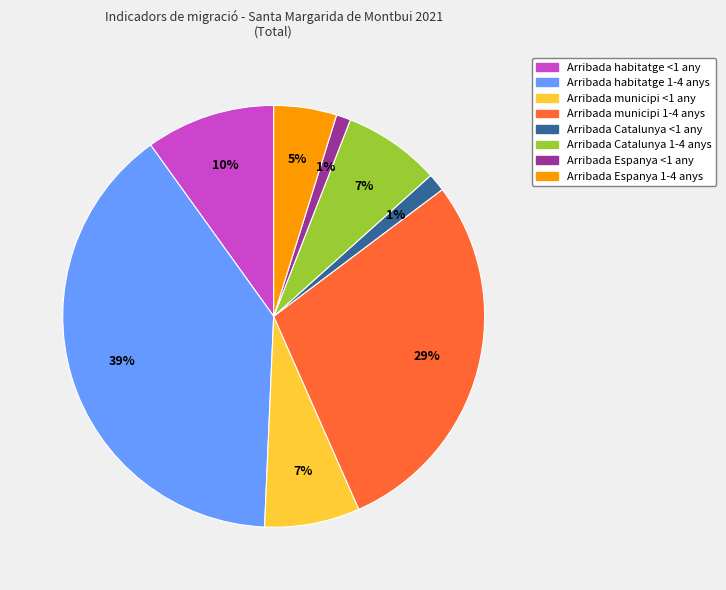

How many segments does this pie chart have?

8